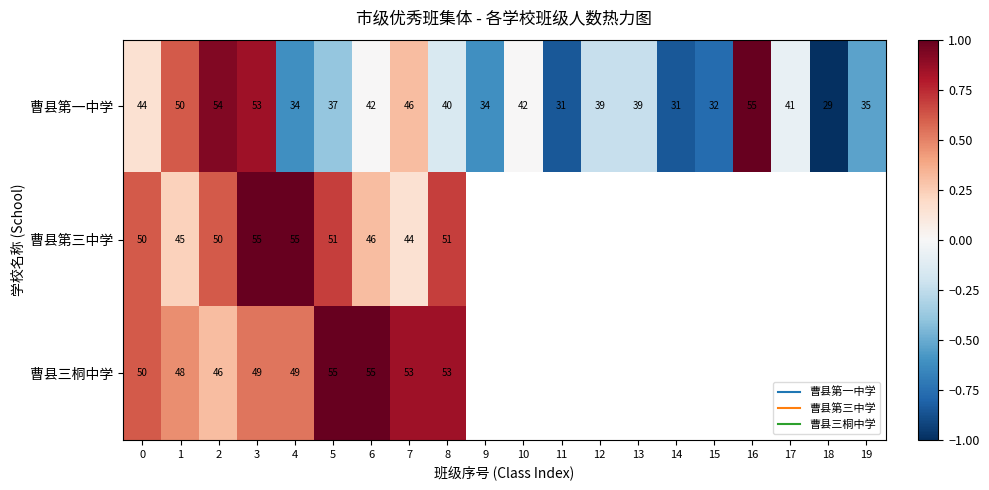

Where is 曹县第三中学 nearest to the value 0?

7